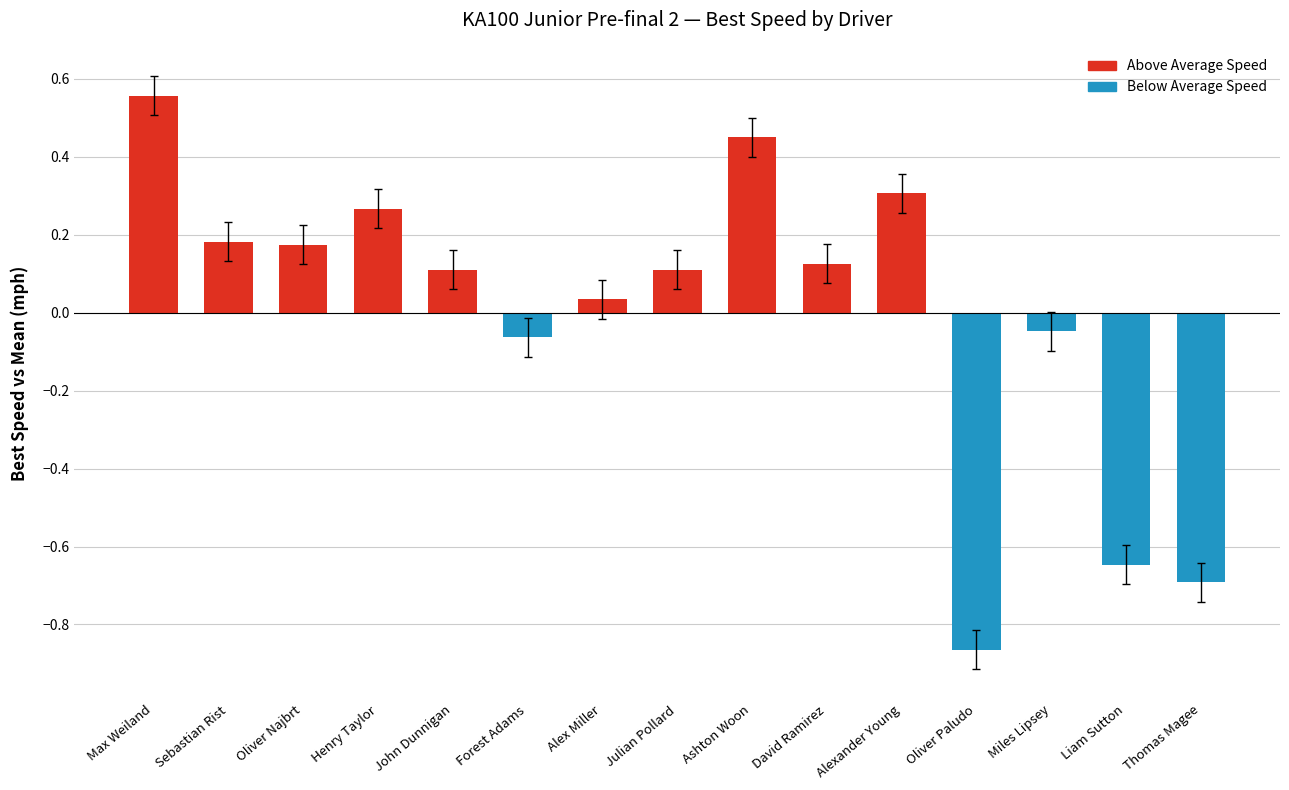

Is it true that the value at Alex Miller is 0.1?

False